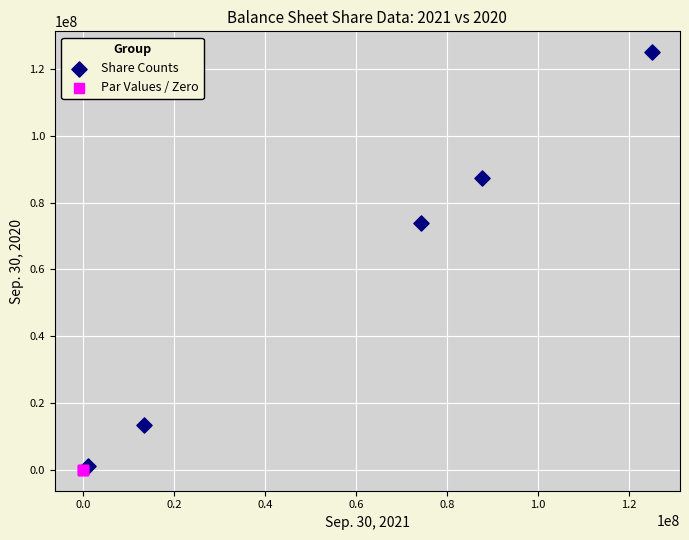

Which series has the largest Y range (max minus min)?

Share Counts